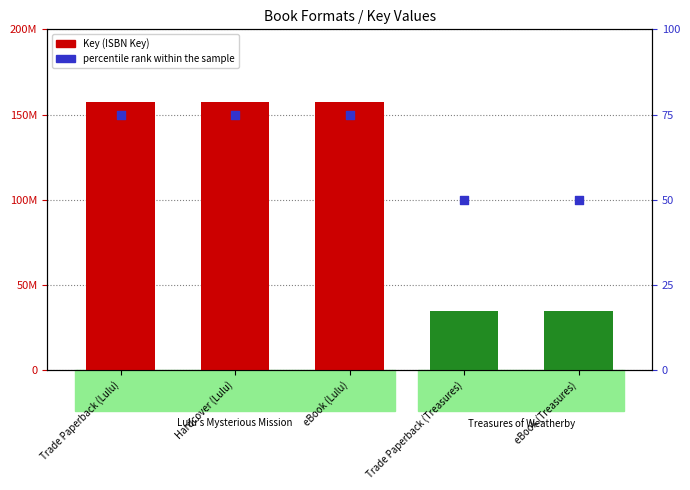

At which category is the sum across all series the highest?

Trade Paperback (Lulu)